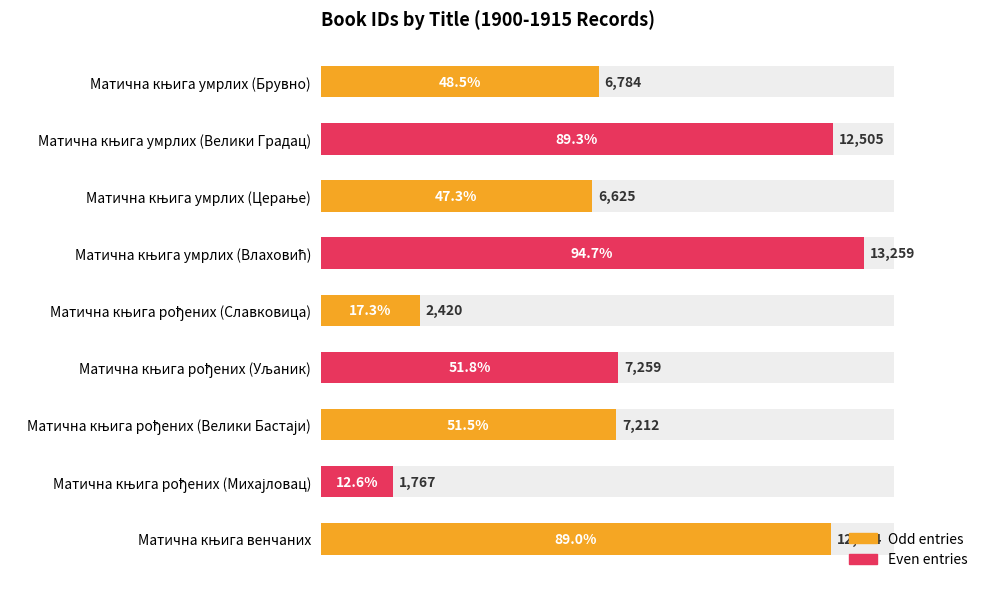

What is the approximate value at 4000, to the nearest 10?

7210